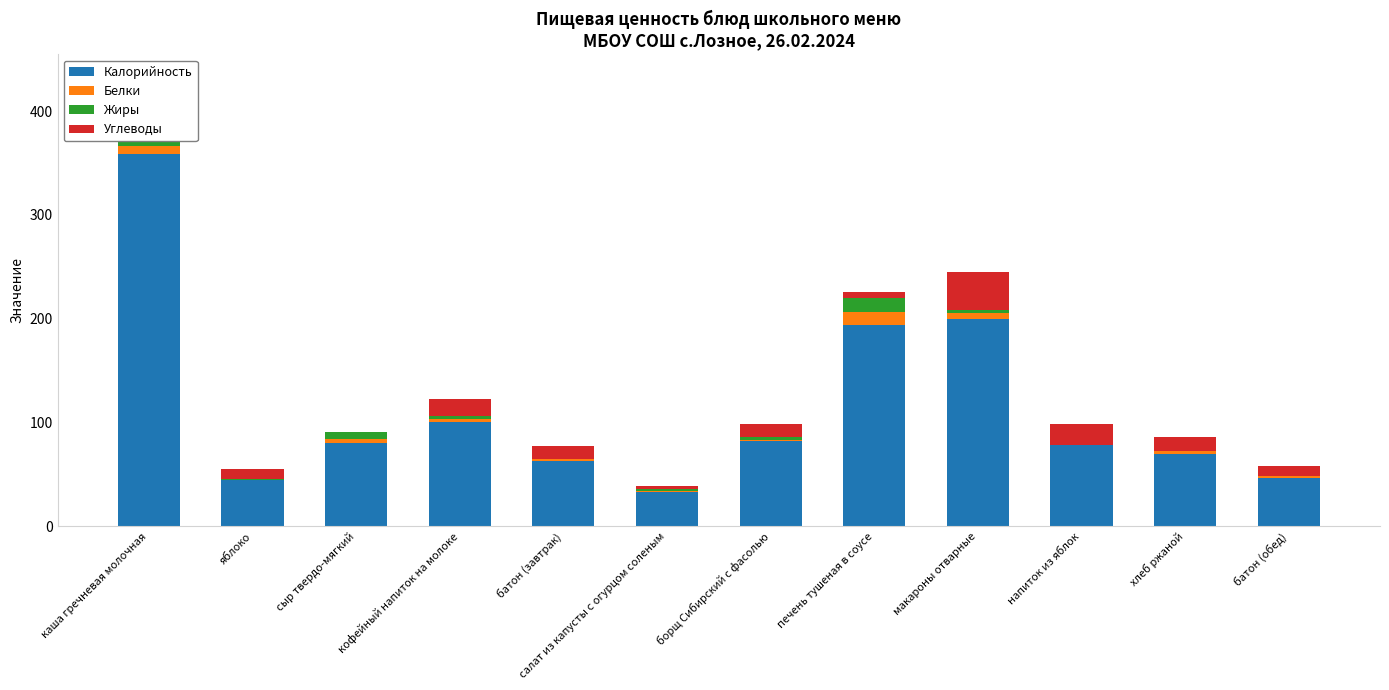

The Углеводы series shows 15.9 at кофейный напиток на молоке. True or false?

True